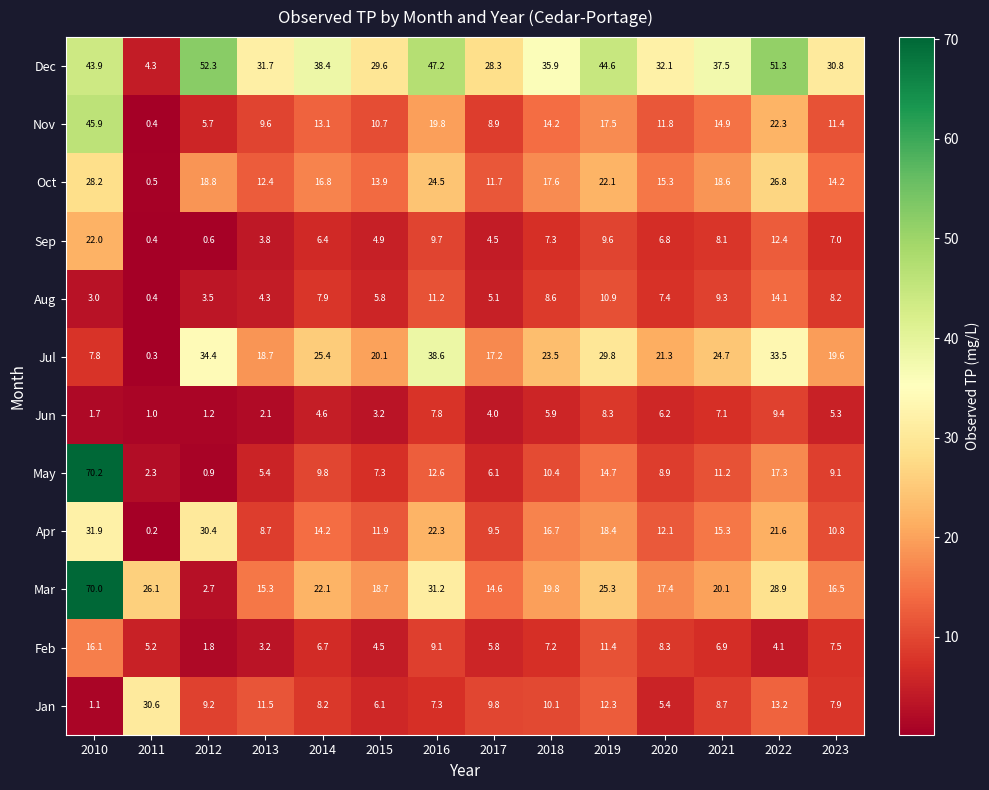

At which category is the sum across all series the highest?

2010